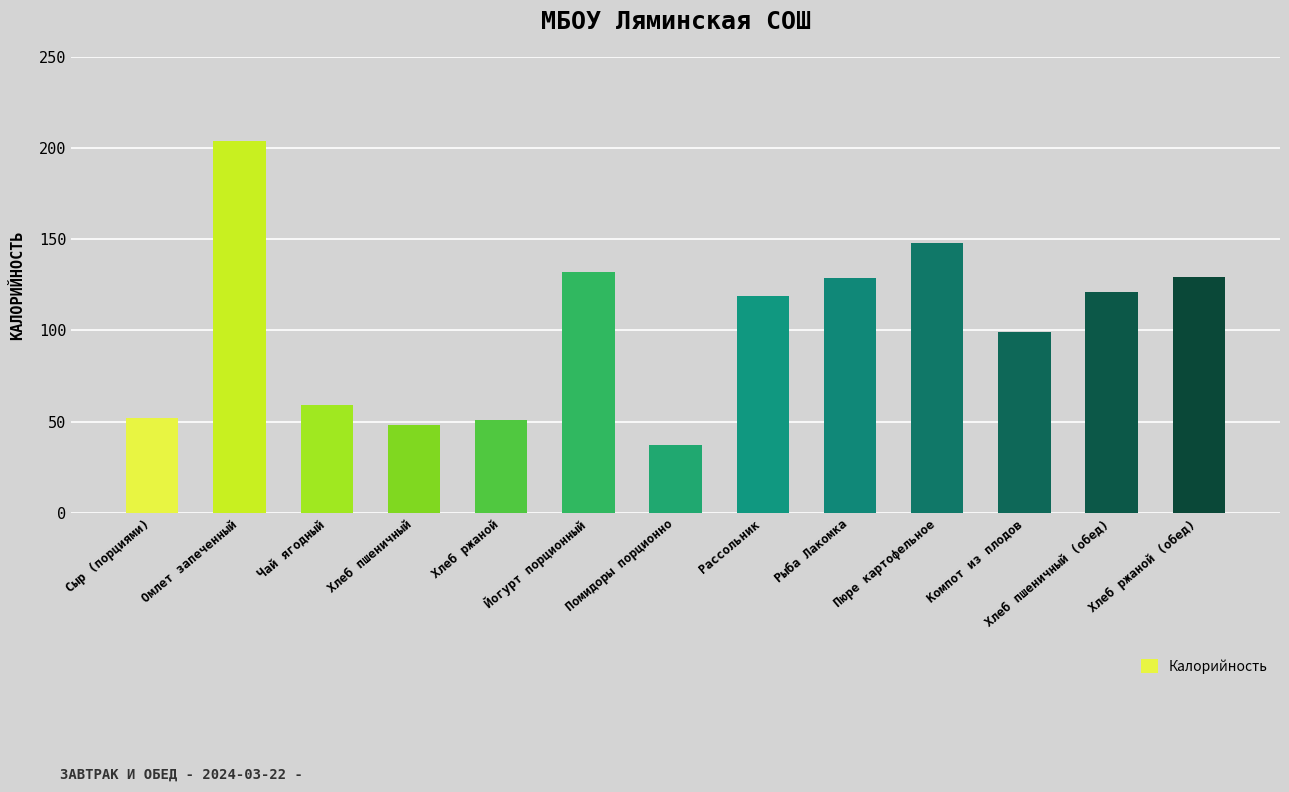

What is the sum of all values?

1328.1